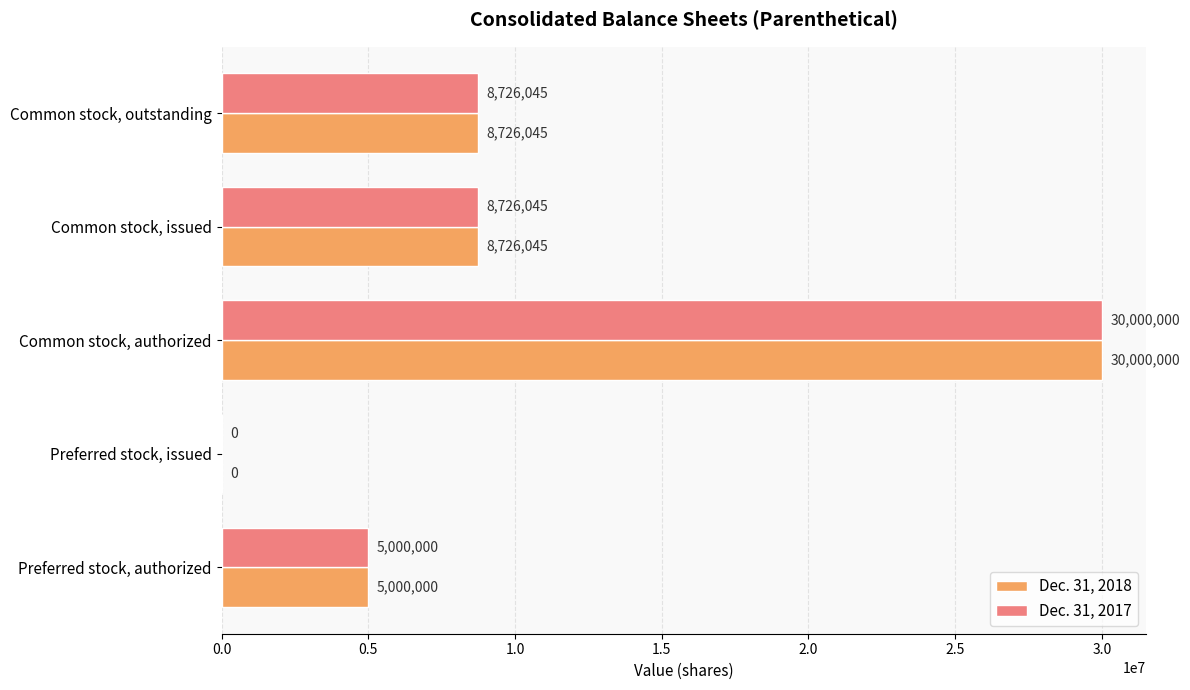

How many series are shown in this chart?

2